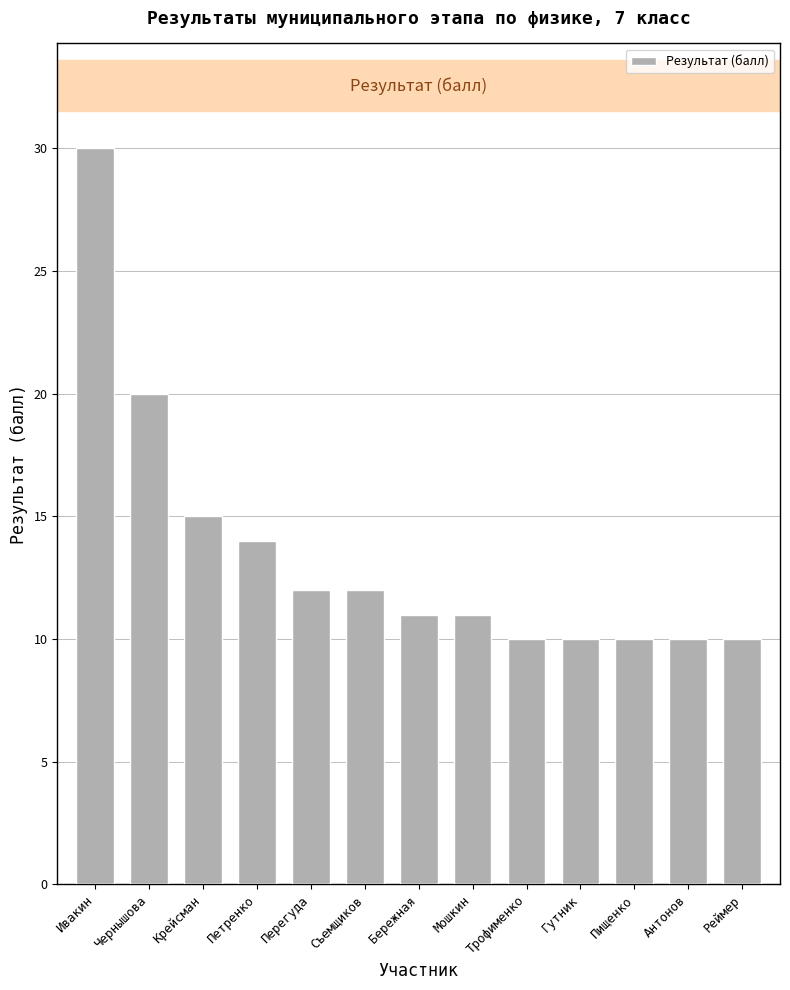

What value does the data have at Мошкин?

11